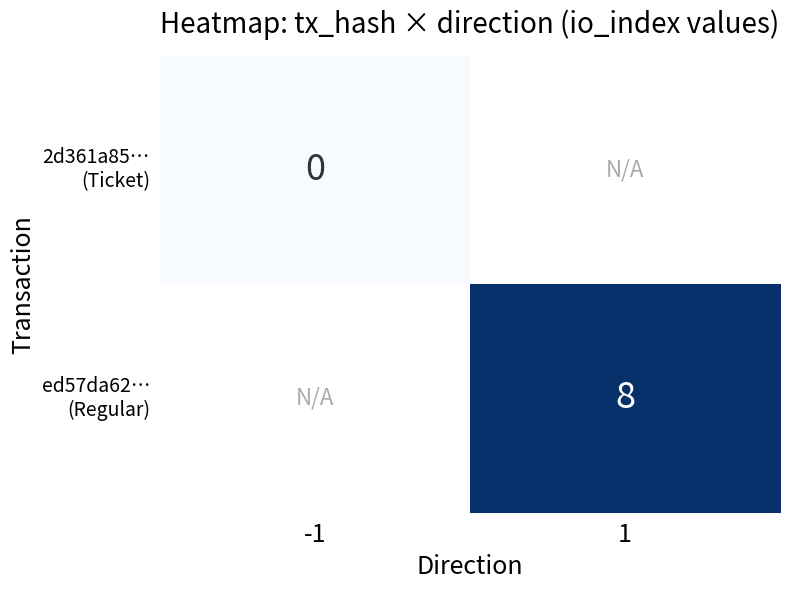

Is the value of 2d361a85… (Ticket) at -1 greater than the value of ed57da62… (Regular) at 1?

No